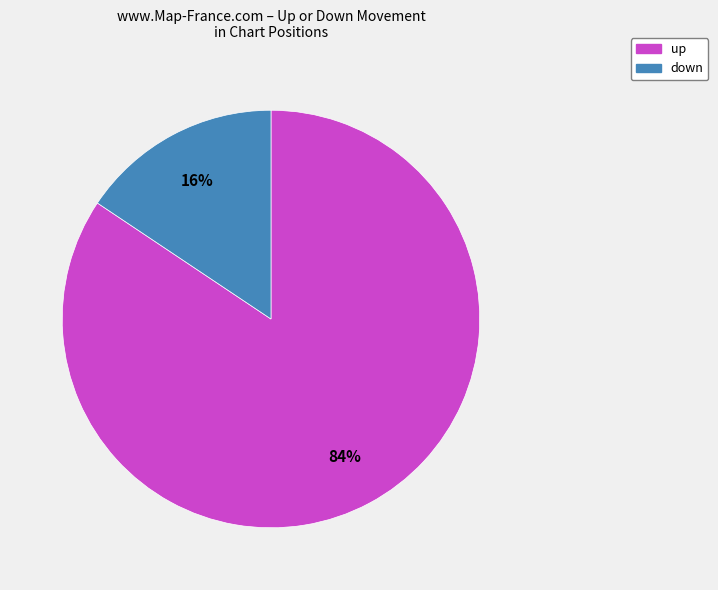

Which category accounts for the majority?

up